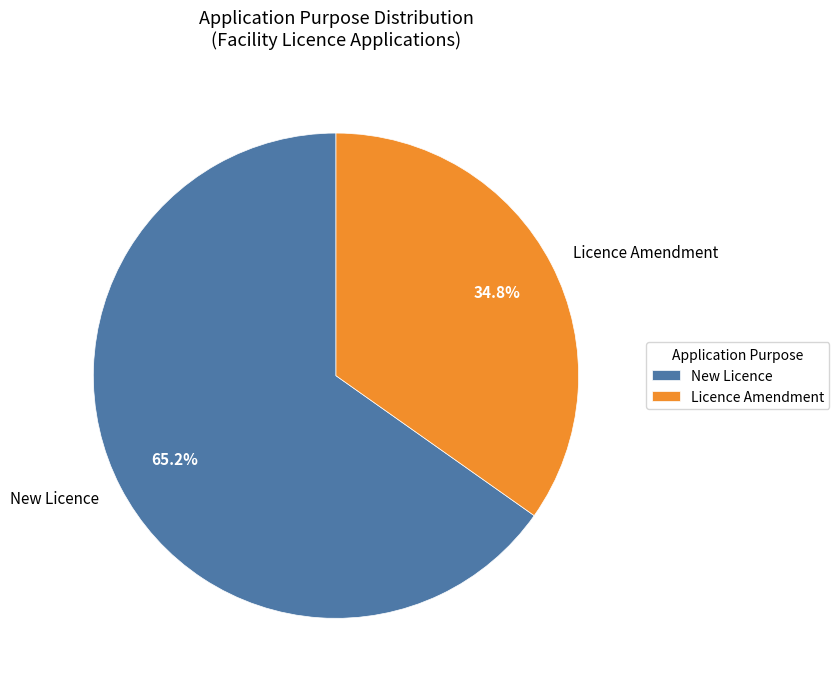

How many slices are in this pie chart?

2